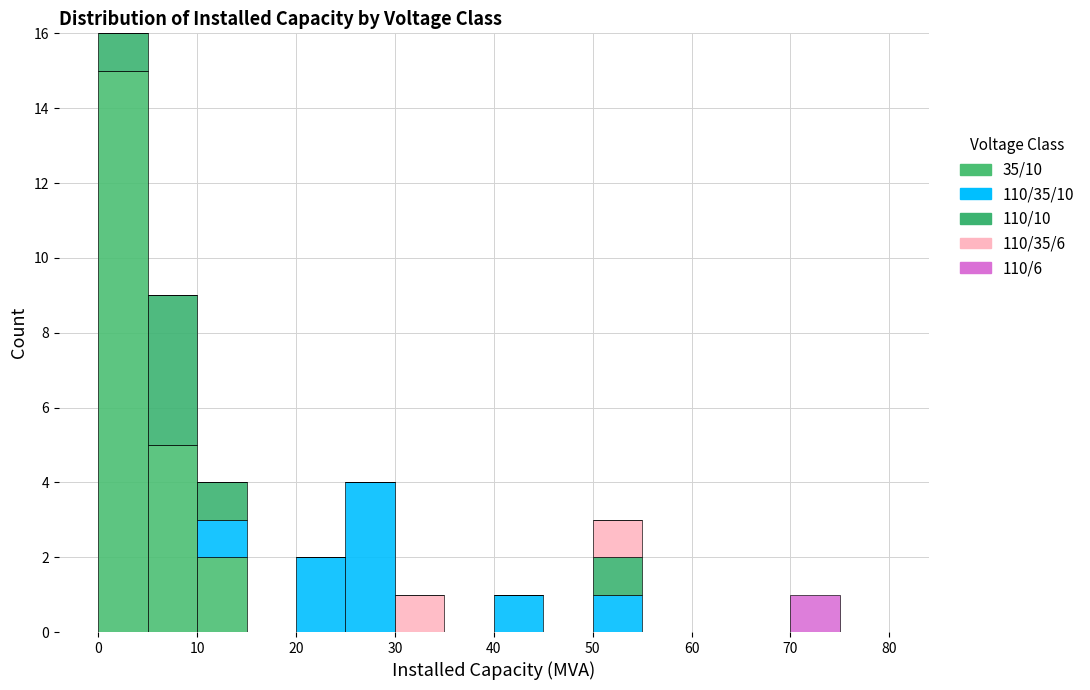

Reading left to right, list every stacked bar in this chart as the range it spans on the x-axis followed by its total height. The values are not printed on the chart, so give them approximately, as read against the axis.

0 to 5: 16
5 to 10: 9
10 to 15: 4
15 to 20: 0
20 to 25: 2
25 to 30: 4
30 to 35: 1
35 to 40: 0
40 to 45: 1
45 to 50: 0
50 to 55: 3
55 to 60: 0
60 to 65: 0
65 to 70: 0
70 to 75: 1
75 to 80: 0